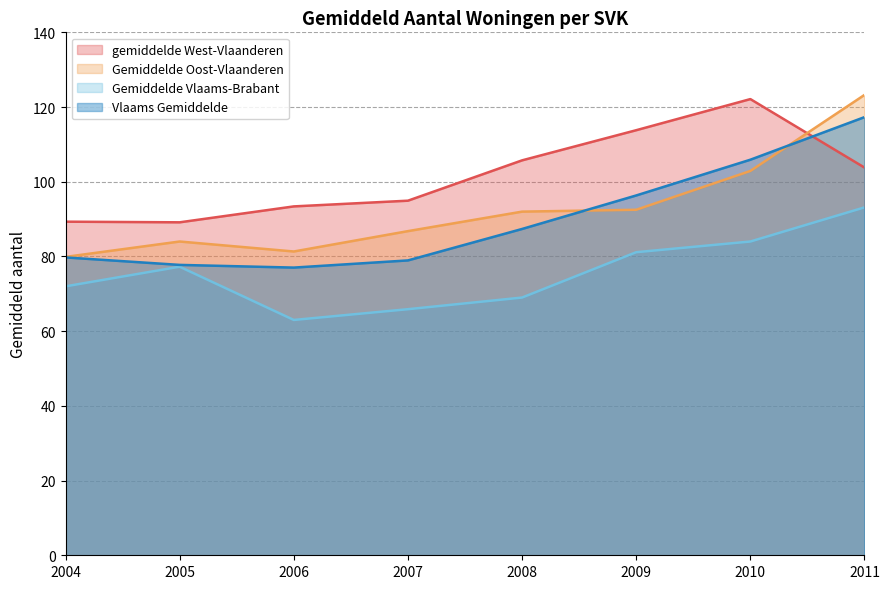

List the series in order of their peak value, lowest first.

Gemiddelde Vlaams-Brabant, Vlaams Gemiddelde, gemiddelde West-Vlaanderen, Gemiddelde Oost-Vlaanderen